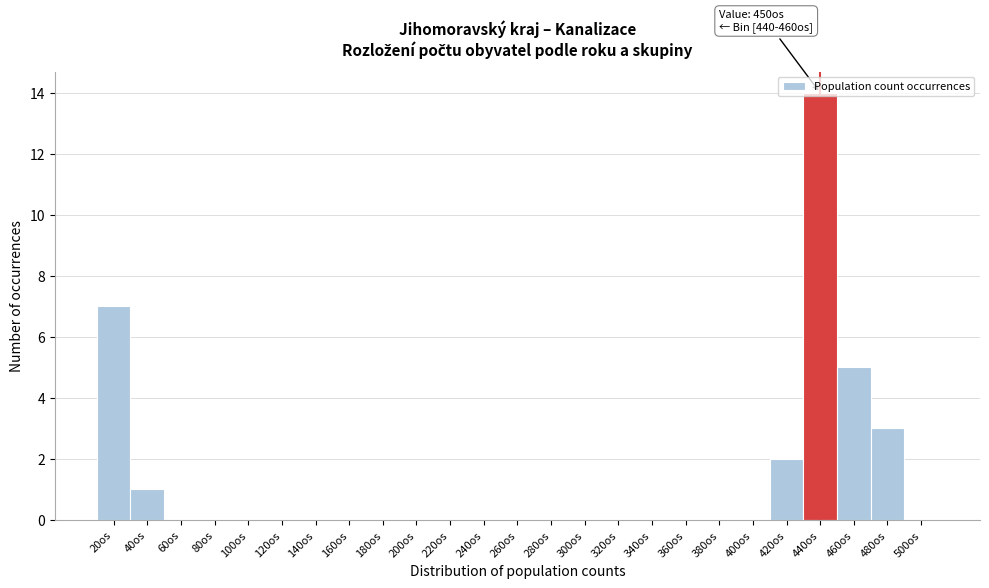

What is the maximum value shown in the chart?

14